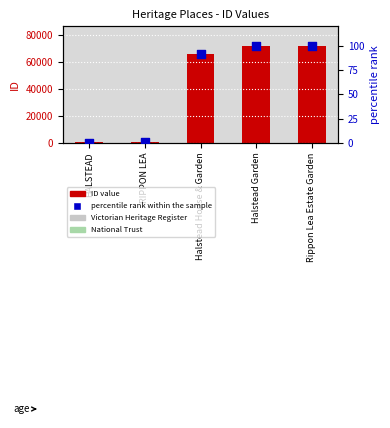

Is the value of percentile rank within the sample at HALSTEAD greater than the value of ID value at Halstead Garden?

No